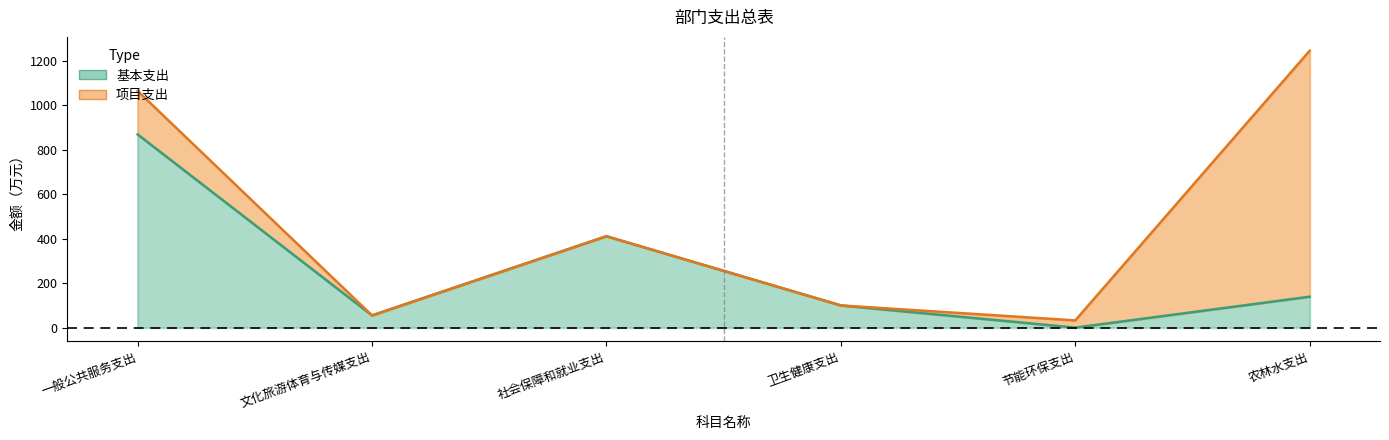

Between 卫生健康支出 and 文化旅游体育与传媒支出, which is larger?

卫生健康支出